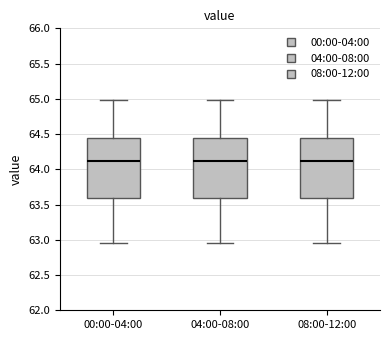

Where does the median line of the box for 08:00-12:00 sit on the y-axis? The values are not printed on the chart, so give them approximately, as read against the axis.

64.10